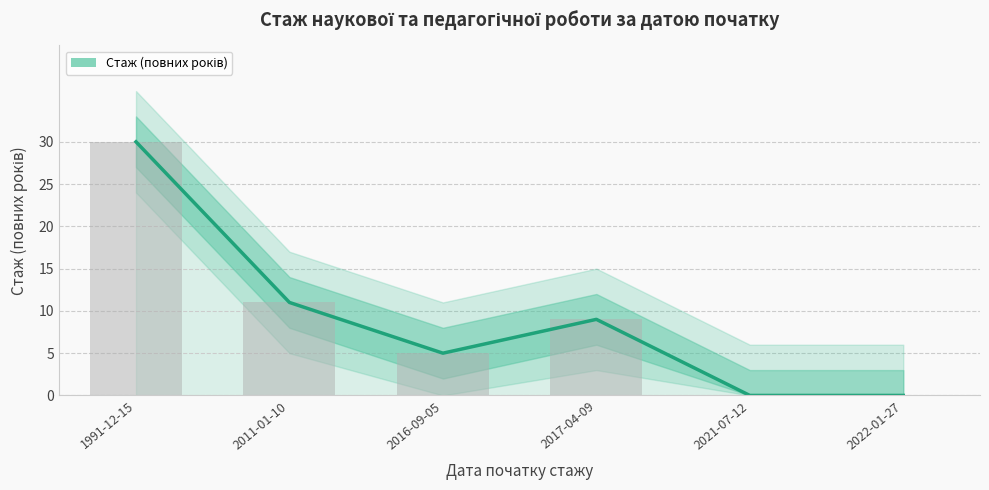

How many positive values are there?

4